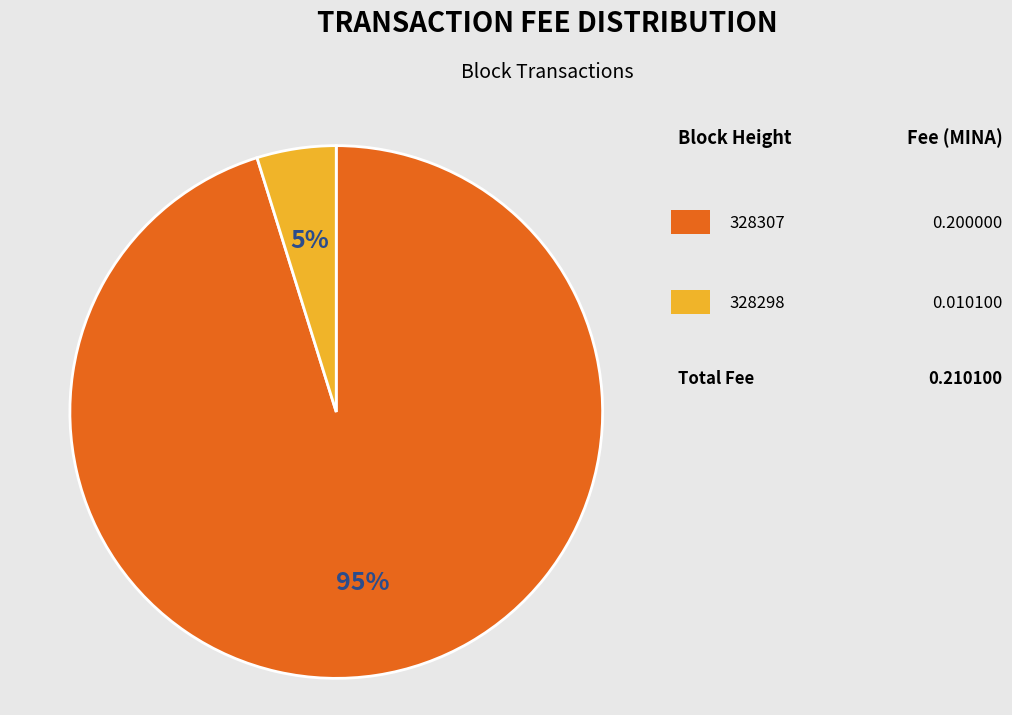

Is there any slice that represents more than half of the pie?

Yes